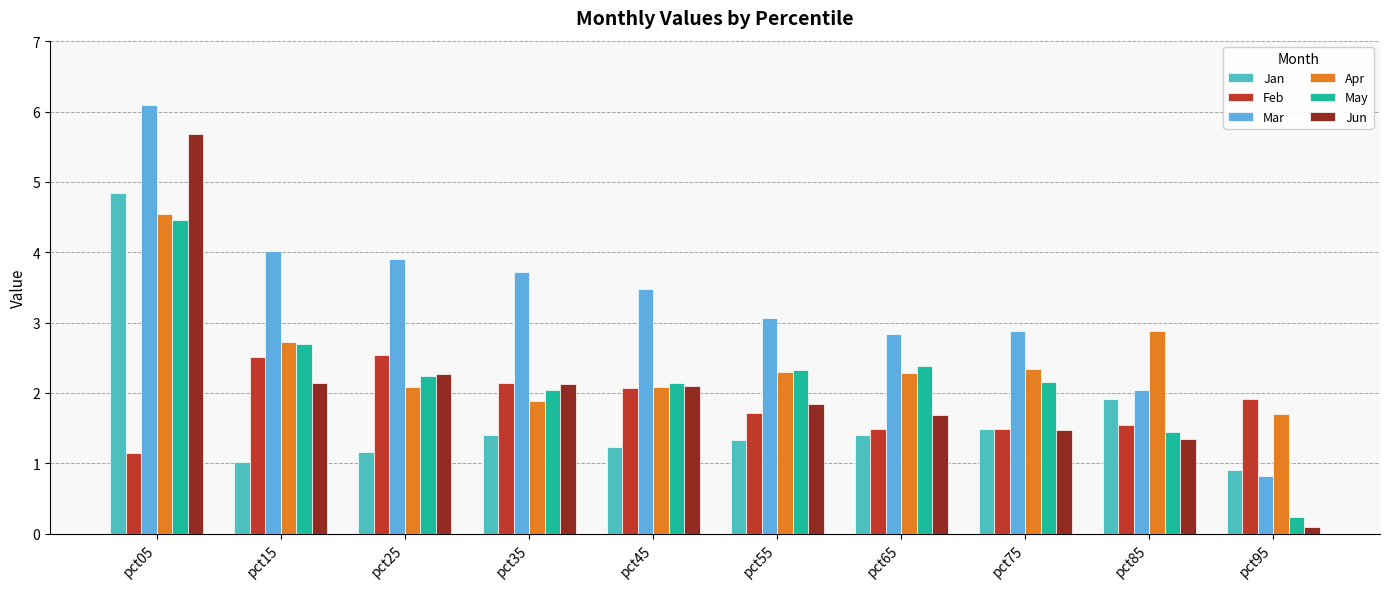

What is the sum of the Jun values at pct95 and pct25?

2.4